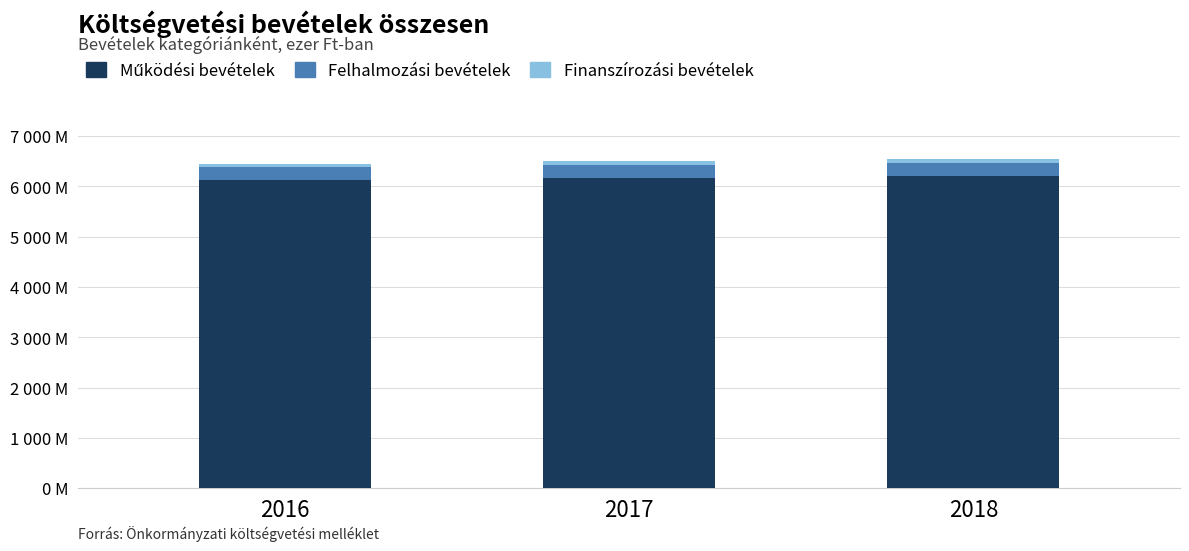

Are the bars grouped side by side (vs. stacked)?

No